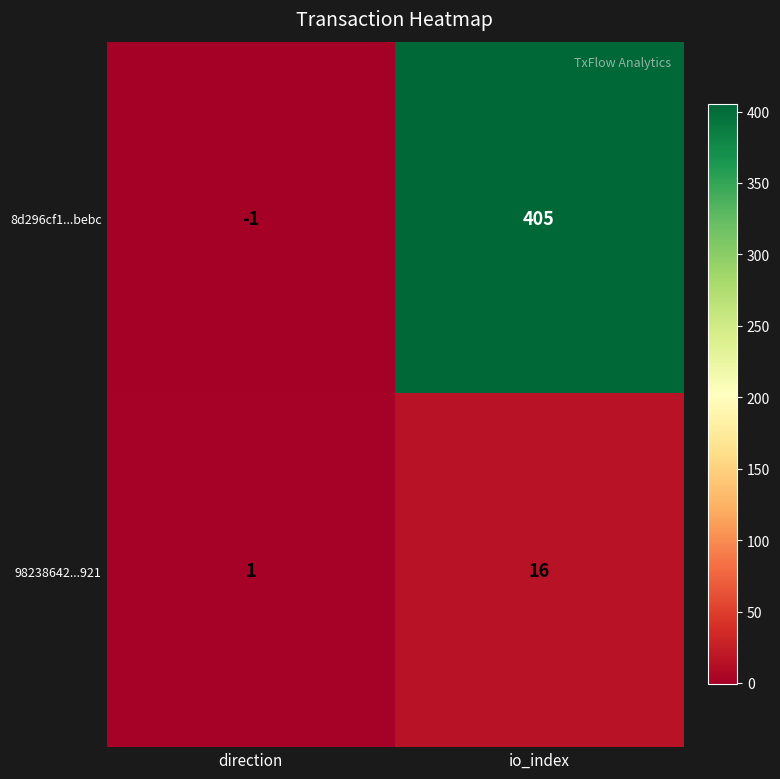

What is the sum of the 98238642...921 values at direction and io_index?

17